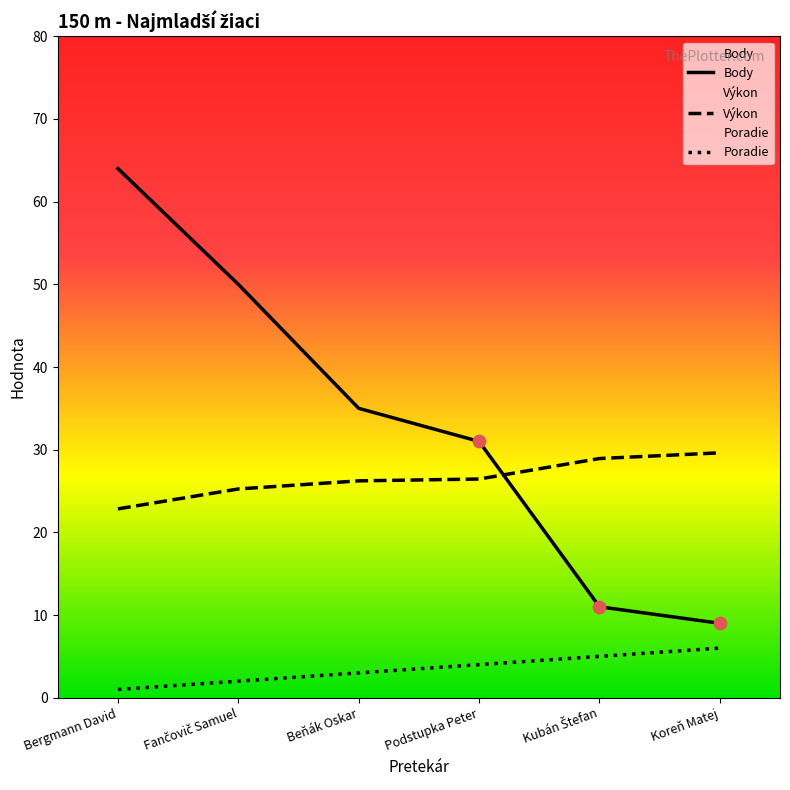

At how many categories does at least one series exceed 62?

1